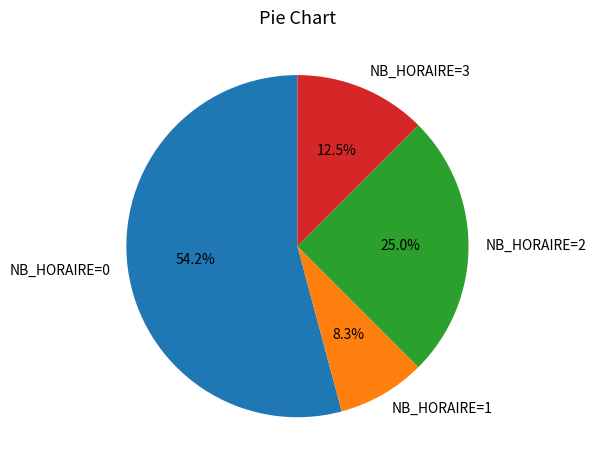

How many segments does this pie chart have?

4